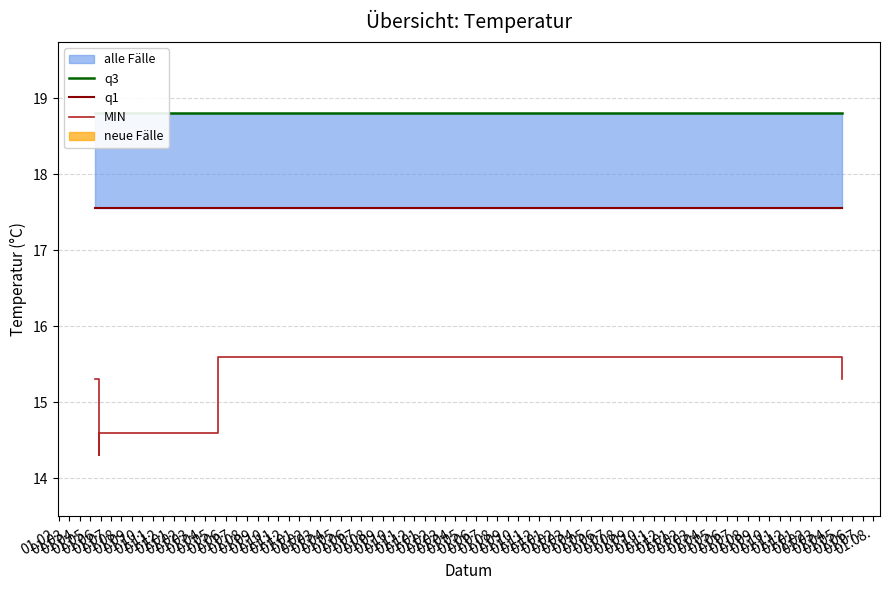

Read the MIN value at 01.04..

14.6